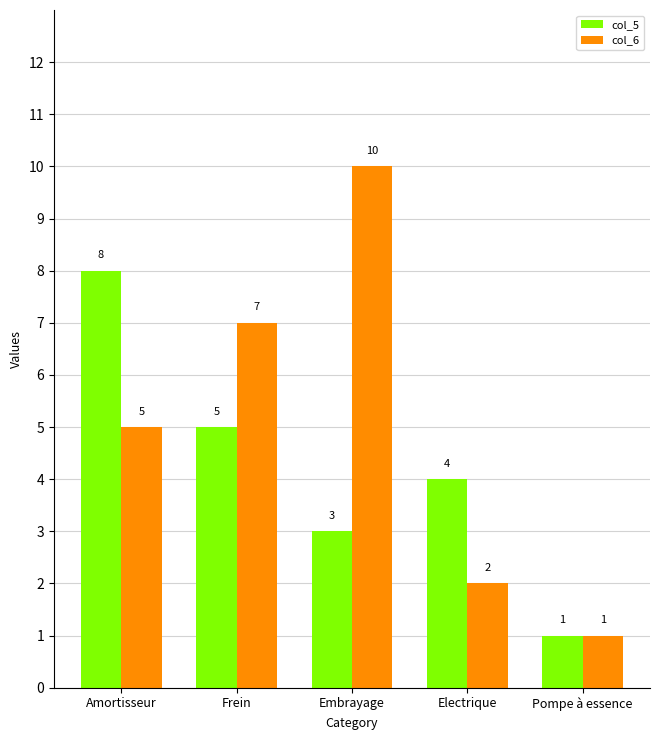

Which series has the widest spread of values?

col_6